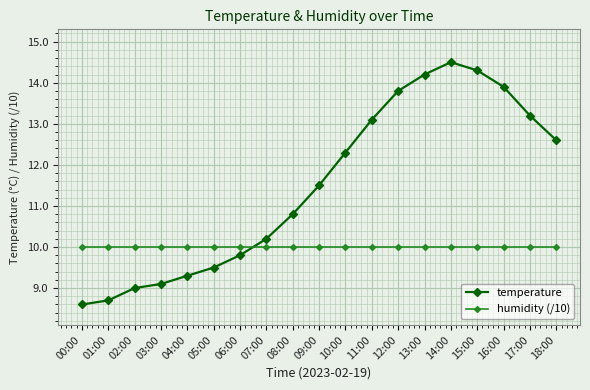

After their last crossing, which series has the higher values: humidity (/10) or temperature?

temperature